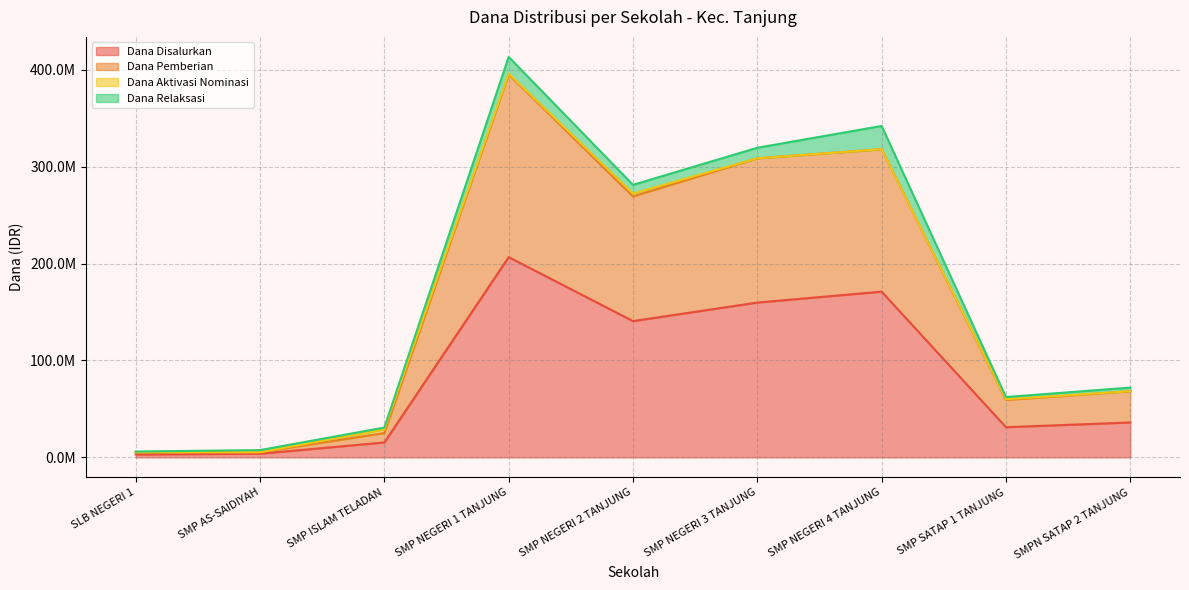

Where is the first local minimum for Dana Disalurkan?

SMP NEGERI 2 TANJUNG